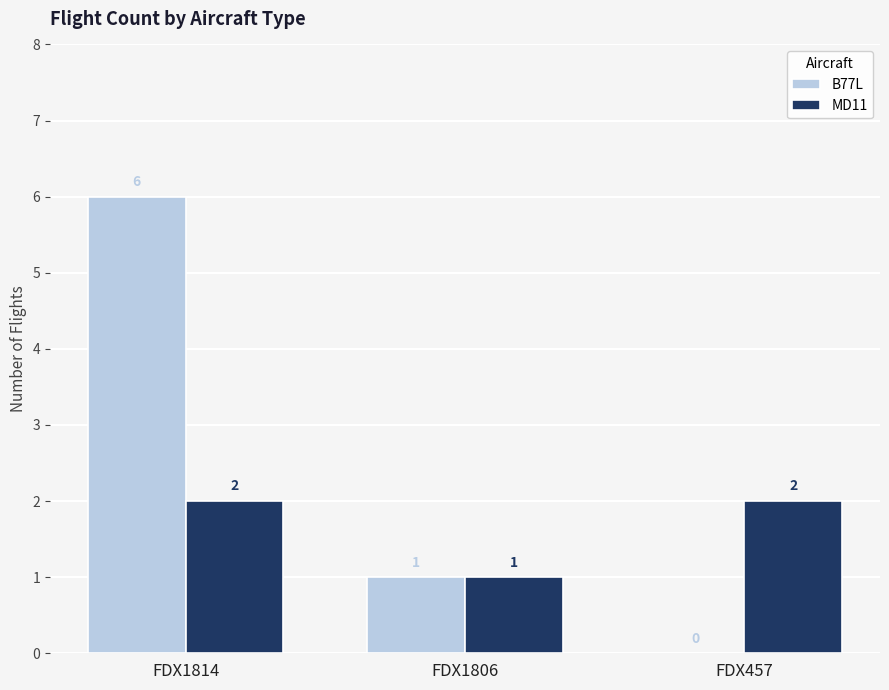

How many distinct data groups are displayed?

2